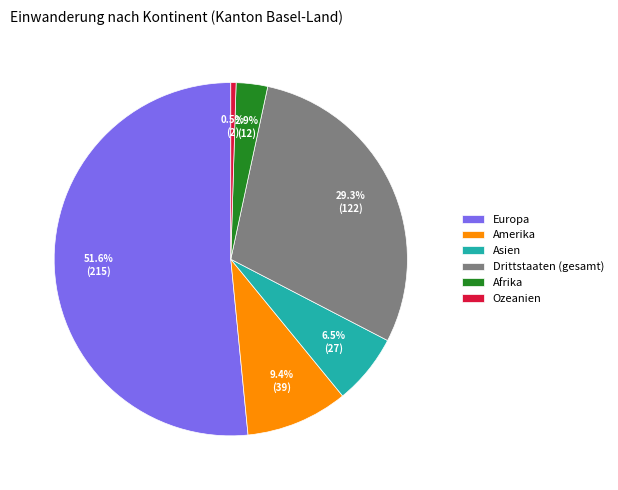

Count the number of slices in the pie.

6